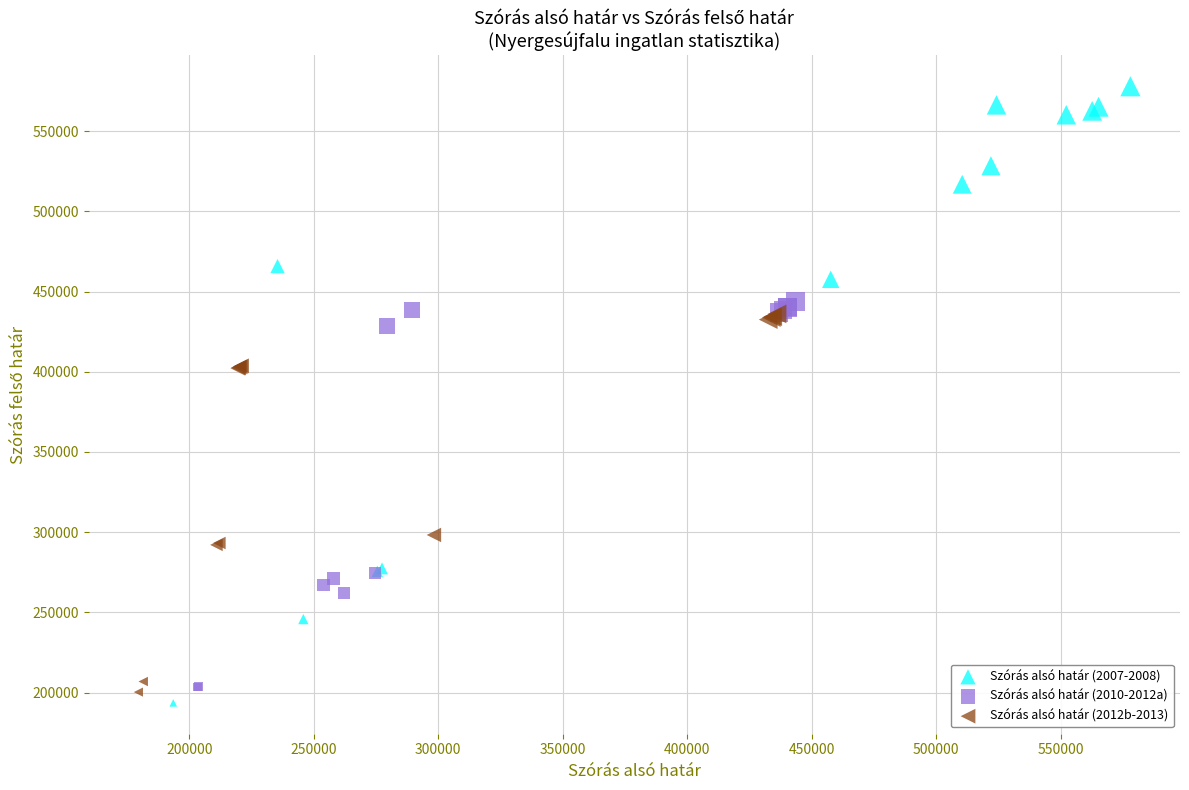

Which series has the largest Y range (max minus min)?

Szórás alsó határ (2007-2008)